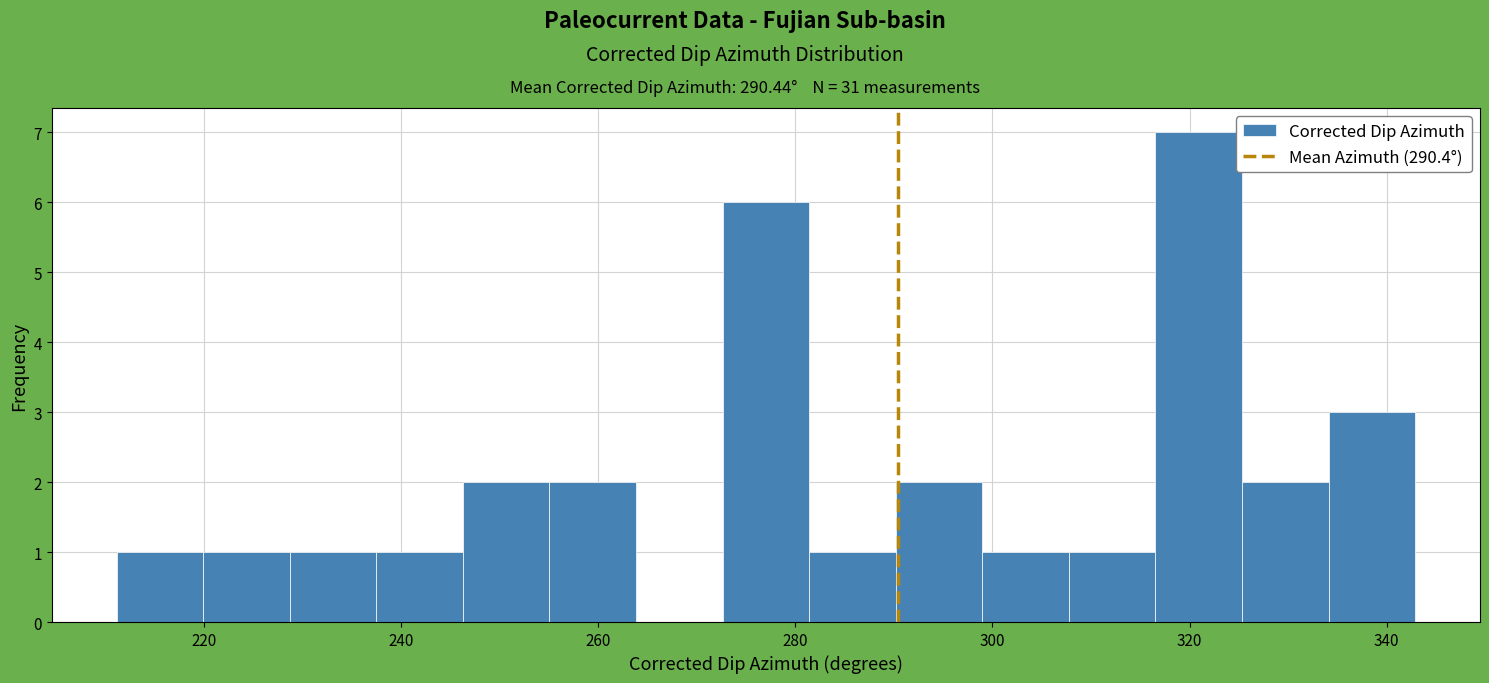

Reading left to right, transcribe this chart: for each bar, give the range it covers on the x-axis and its height. Neither the bar edges nor the heights are printed on the chart, so give them approximately, as read against the axes.

212 to 220: 1
220 to 228: 1
228 to 238: 1
238 to 246: 1
246 to 256: 2
256 to 264: 2
264 to 272: 0
272 to 282: 6
282 to 290: 1
290 to 298: 2
298 to 308: 1
308 to 316: 1
316 to 326: 7
326 to 334: 2
334 to 342: 3